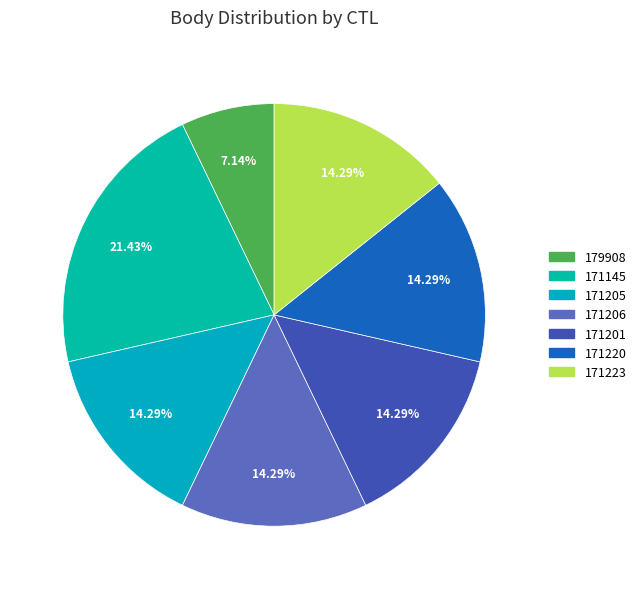

Is it true that 171205 is 4% of the pie?

False